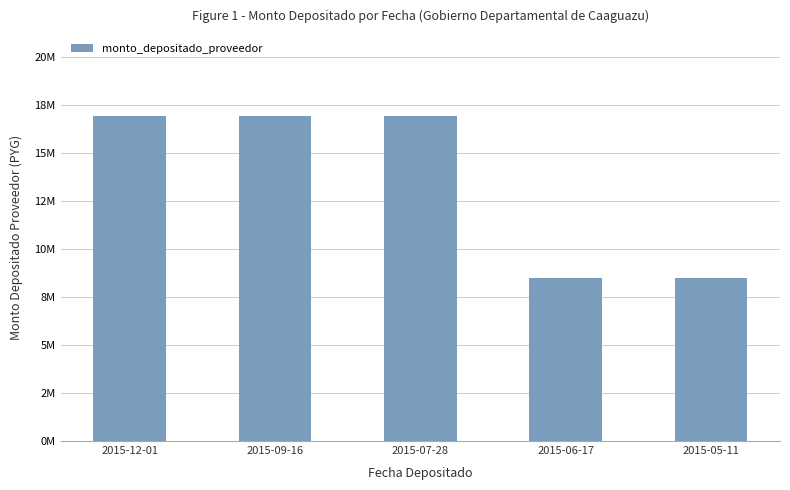

Reading left to right, list all the values displayed in this chart.

16938182	16938182	16938182	8469091	8469091